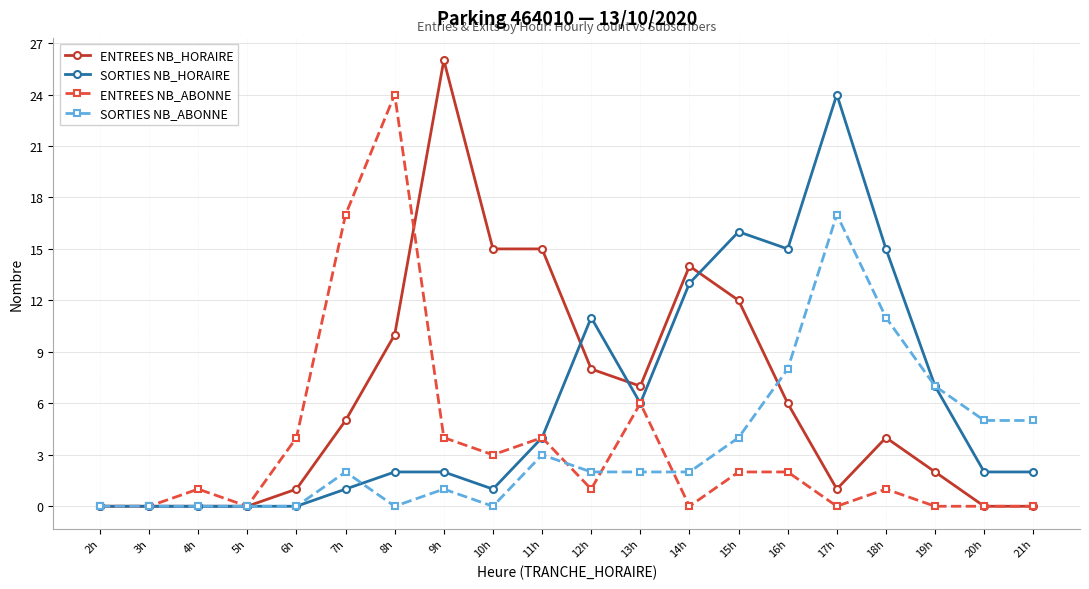

Between 8h and 19h, which series saw the biggest shift?

ENTREES NB_ABONNE